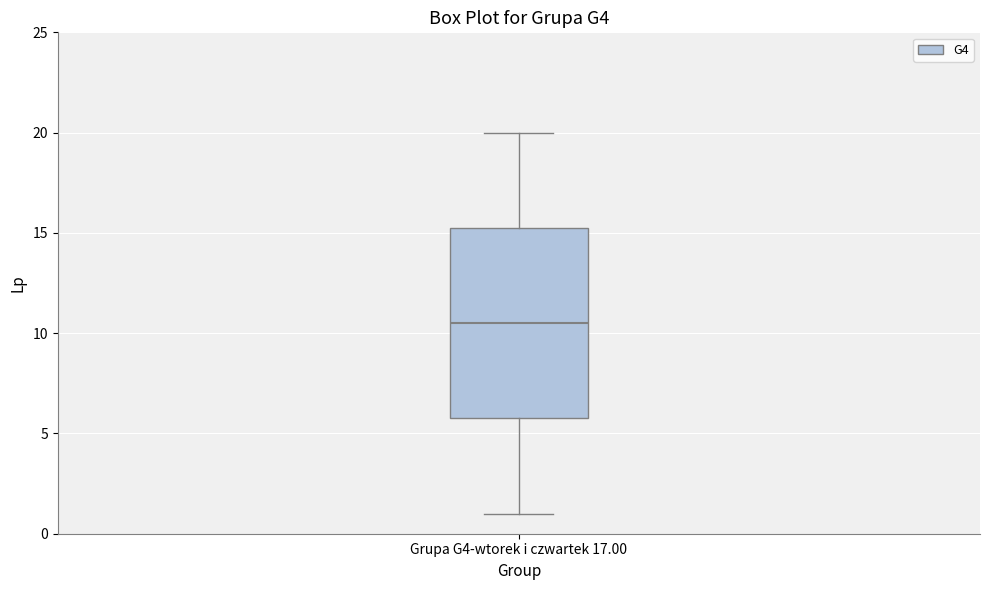

Where does the median line of the box for Grupa G4-wtorek i czwartek 17.00 sit on the y-axis? The values are not printed on the chart, so give them approximately, as read against the axis.

10.5